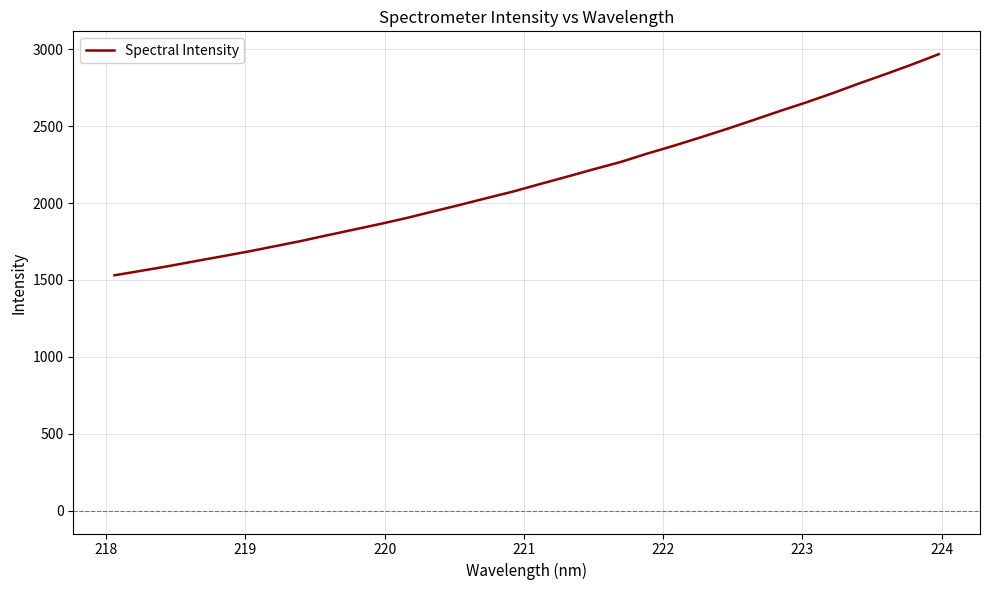

What is the difference between the maximum and second lowest values?

1408.4